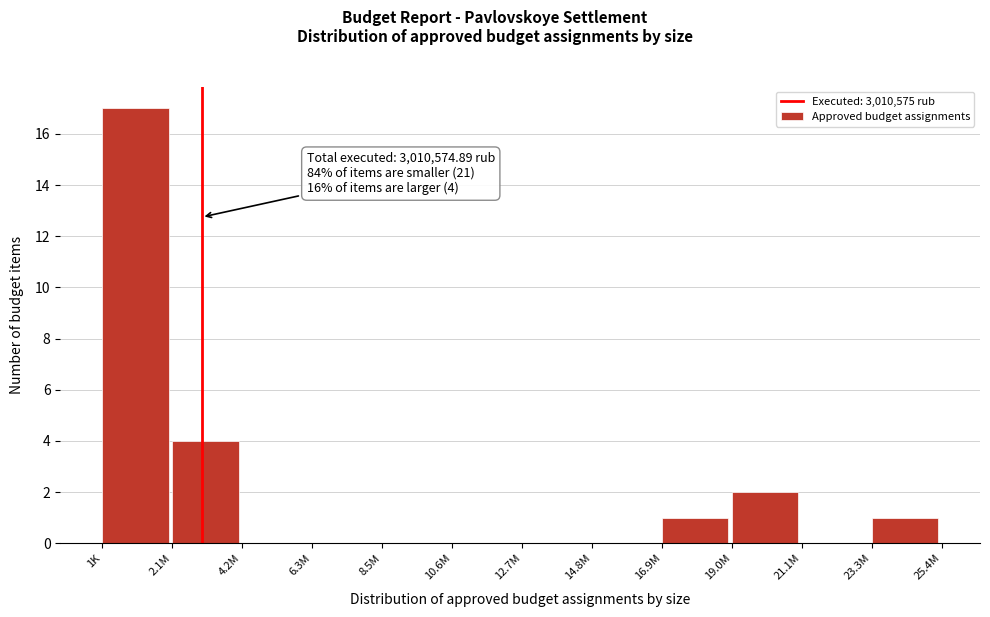

Reading right to left, list all the values displayed in this chart.

23.3M=1	21.1M=0	19.0M=2	16.9M=1	14.8M=0	12.7M=0	10.6M=0	8.5M=0	6.3M=0	4.2M=0	2.1M=4	1K=17